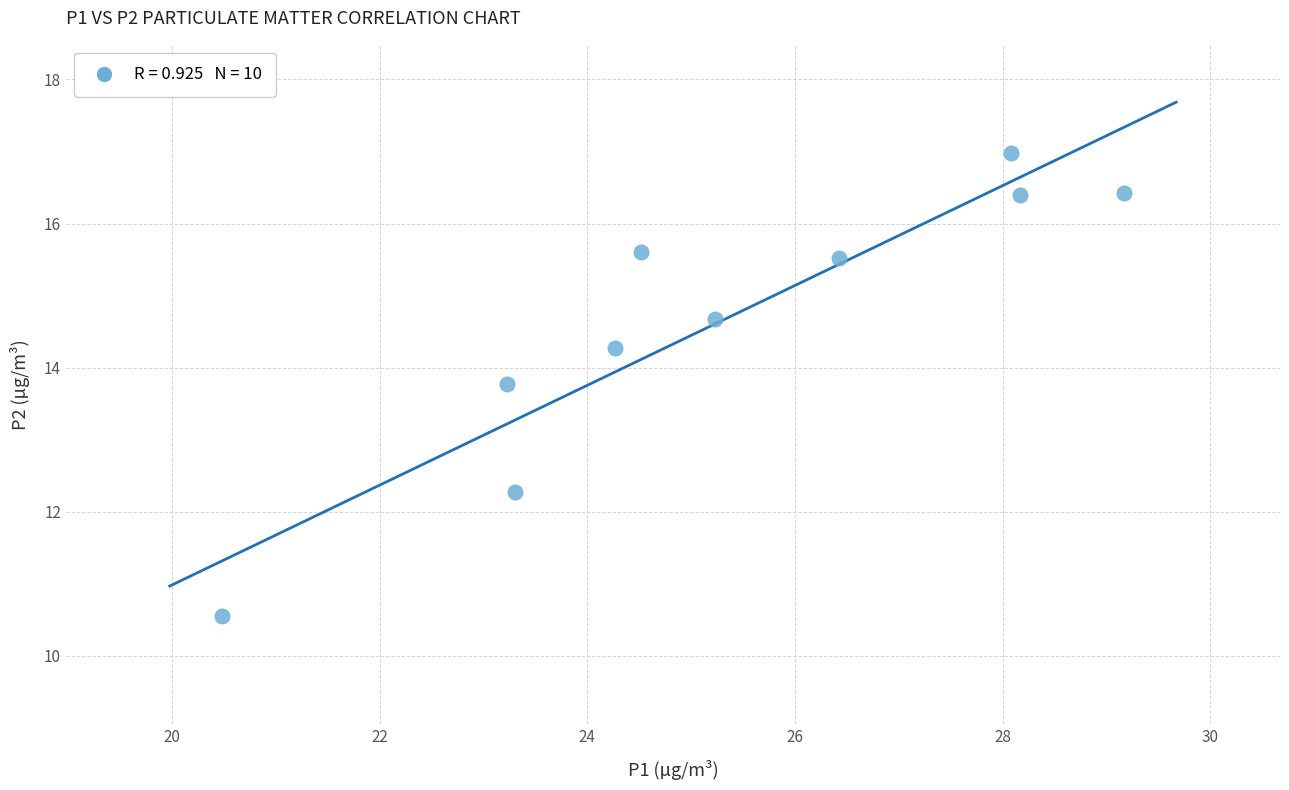

What is the average X value?

25.3